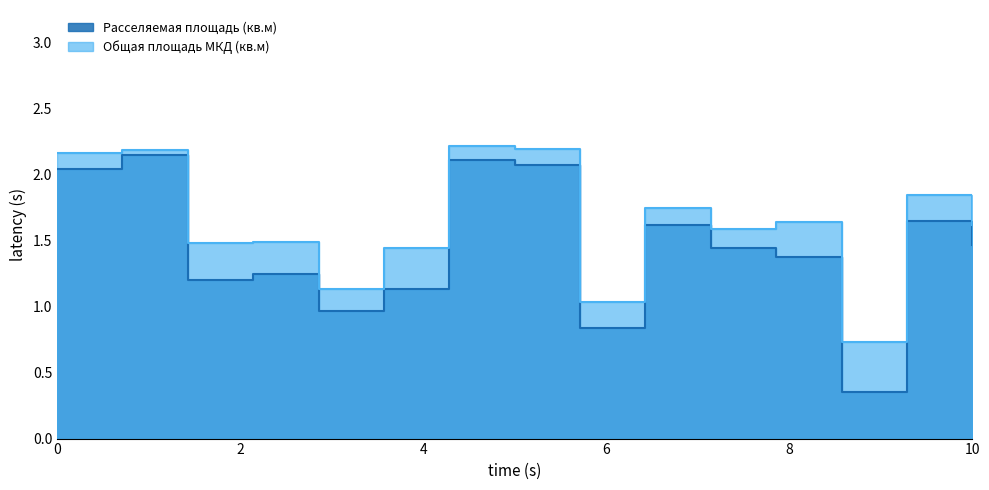

What is the value of the Общая площадь МКД (кв.м) point at the 4th from the left?

1.5